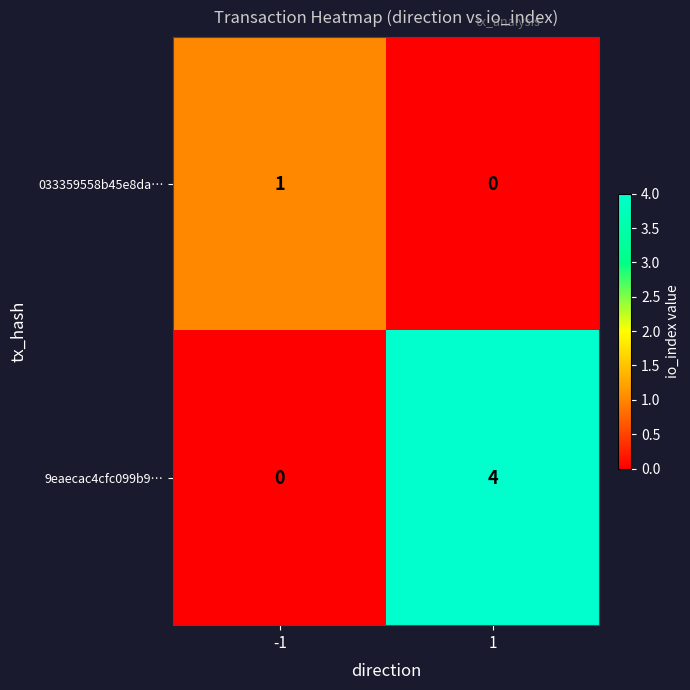

What is the highest value of the 9eaecac4cfc099b9… series?

4